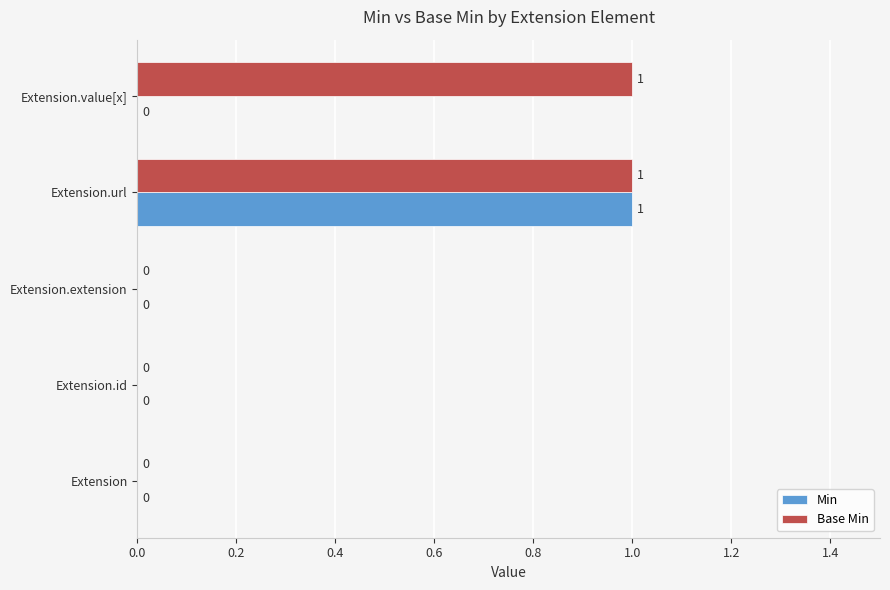

At which category is the sum across all series the highest?

Extension.url